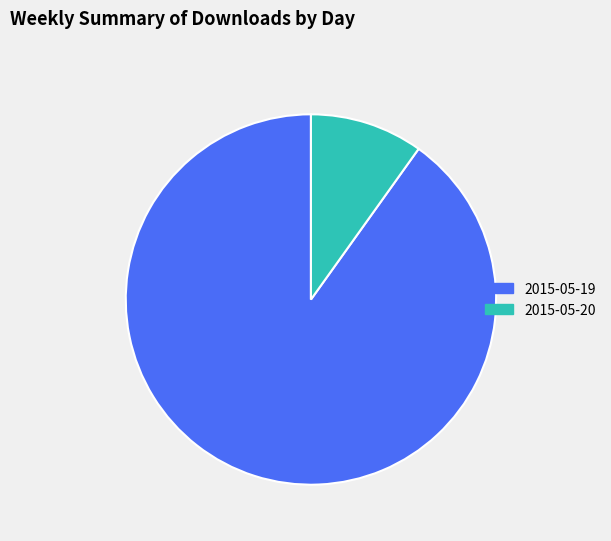

Is it true that 2015-05-20 is 1% of the pie?

False